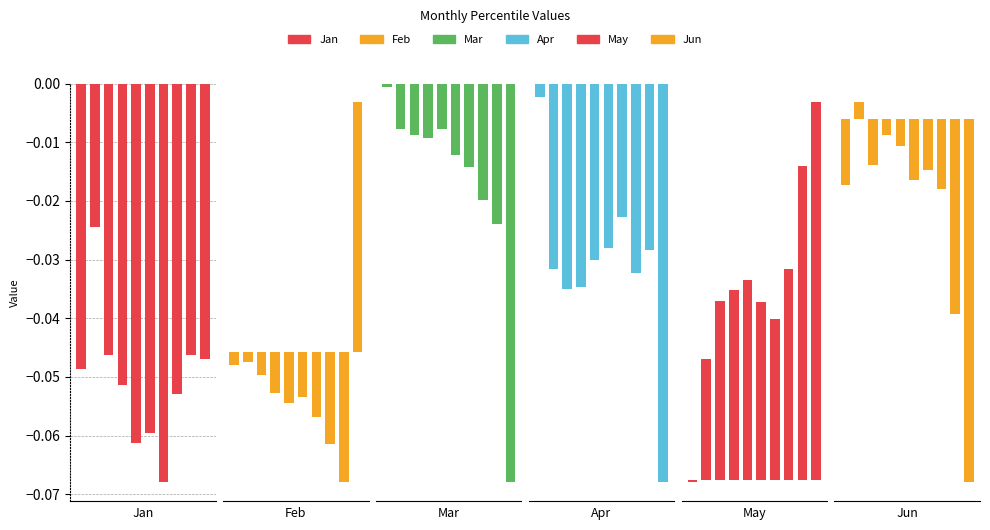

How many groups of bars are there?

10